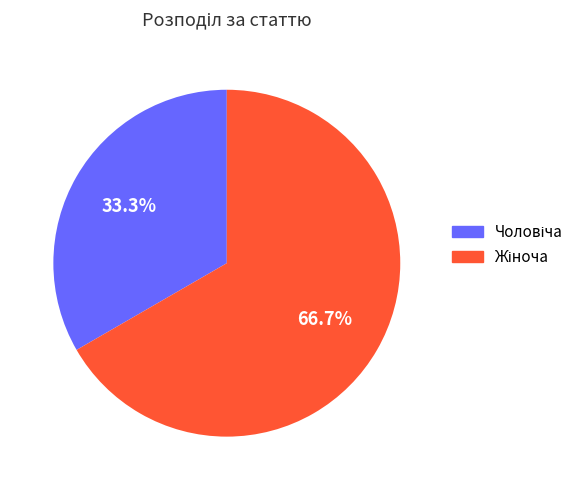

Does any single category account for the majority?

Yes